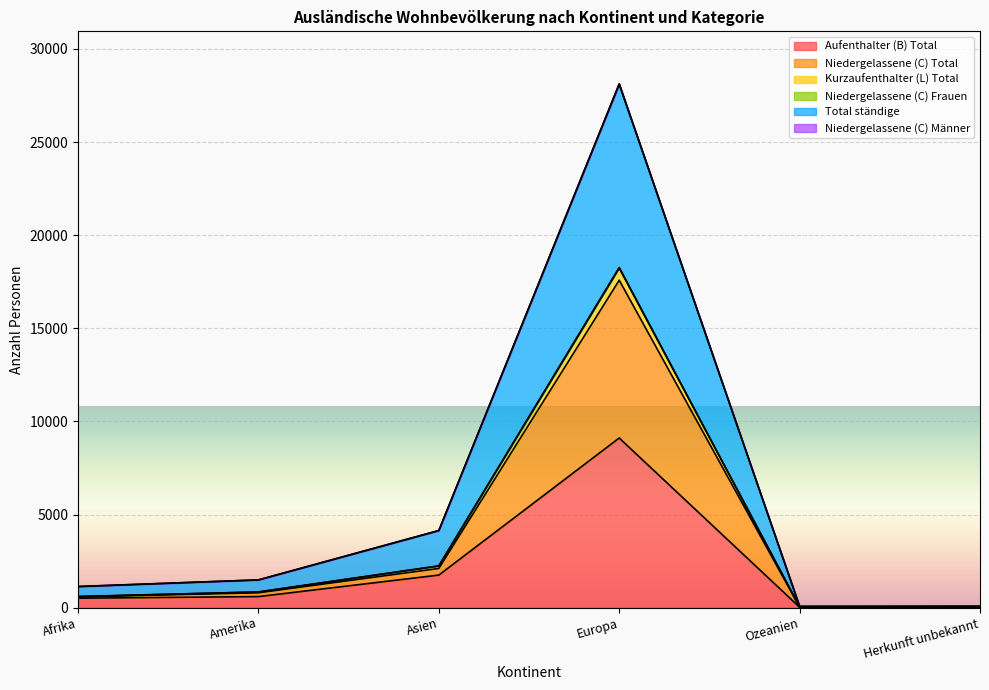

Rank the series at Ozeanien from highest to lowest value.

Kurzaufenthalter (L) Total, Niedergelassene (C) Frauen, Total ständige, Niedergelassene (C) Männer, Niedergelassene (C) Total, Aufenthalter (B) Total